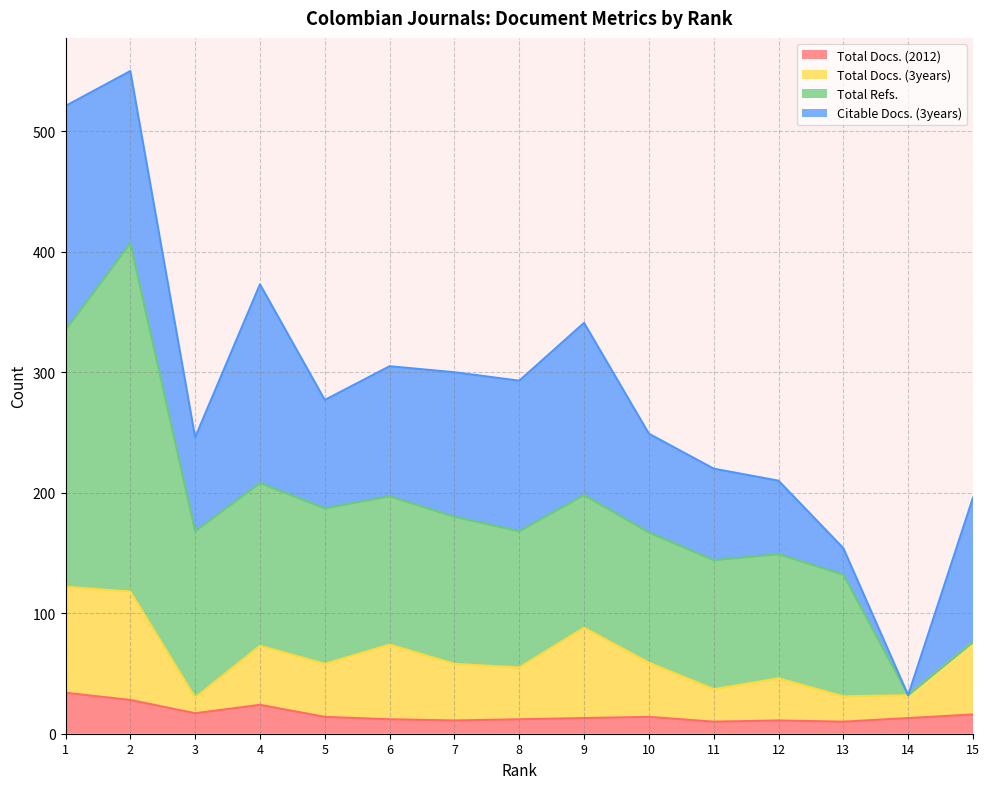

Which has a higher value, 12 or 3?

3